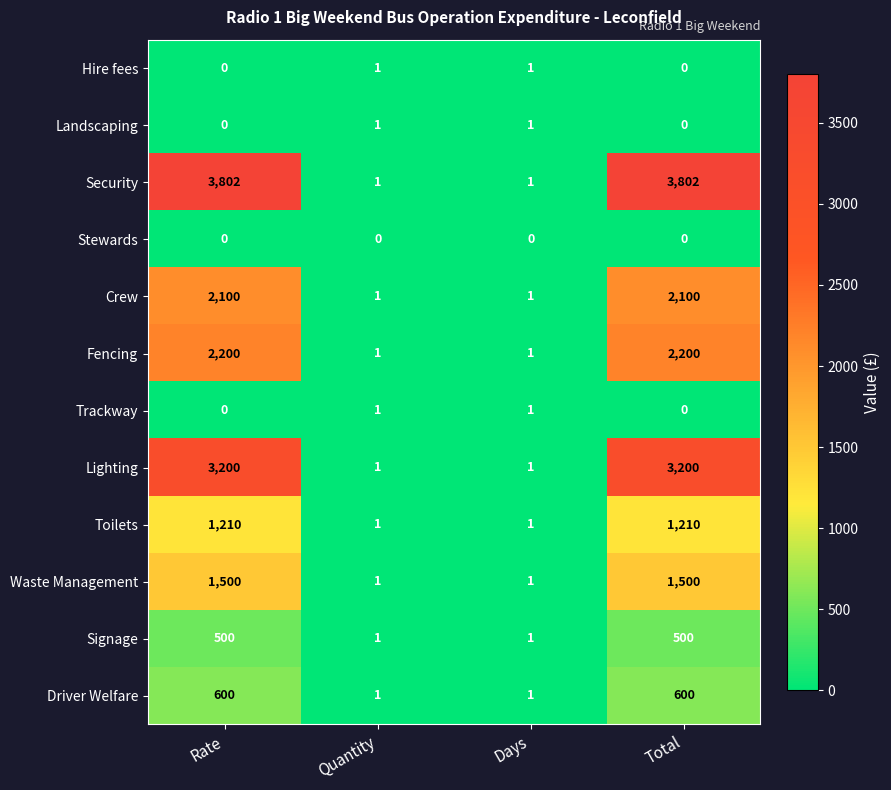

Which series has the largest total across all categories?

Security